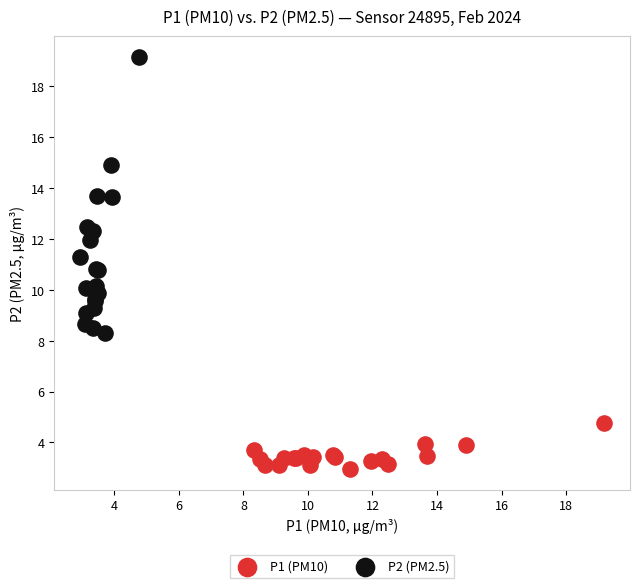

What are all the series names shown in the legend?

P1 (PM10), P2 (PM2.5)